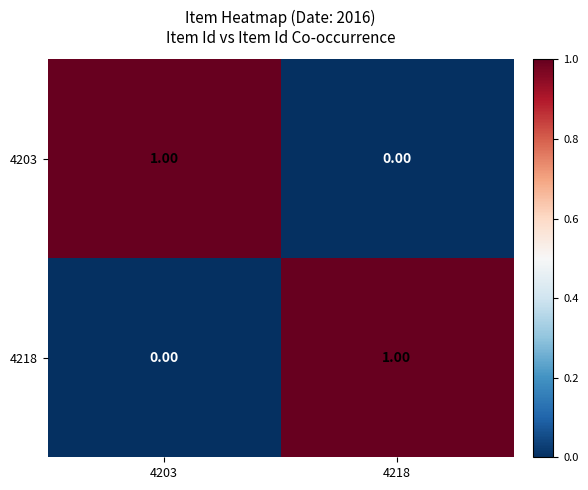

At 4218, list the series in order from smallest to largest.

4203, 4218